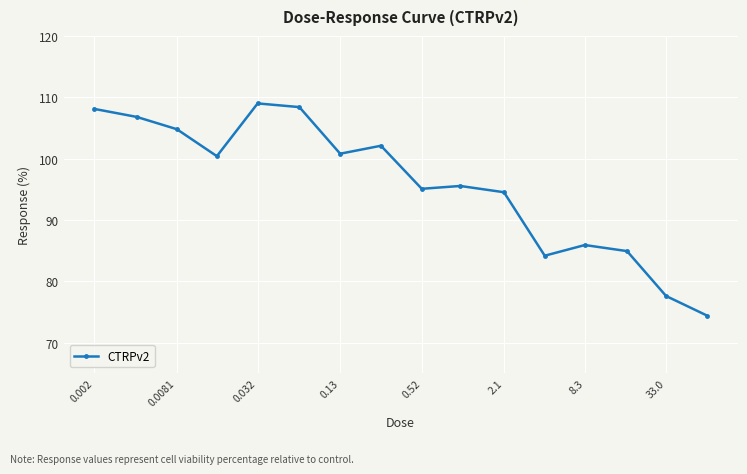

How many interior local peaks (higher than both neighbors) does the data have?

4